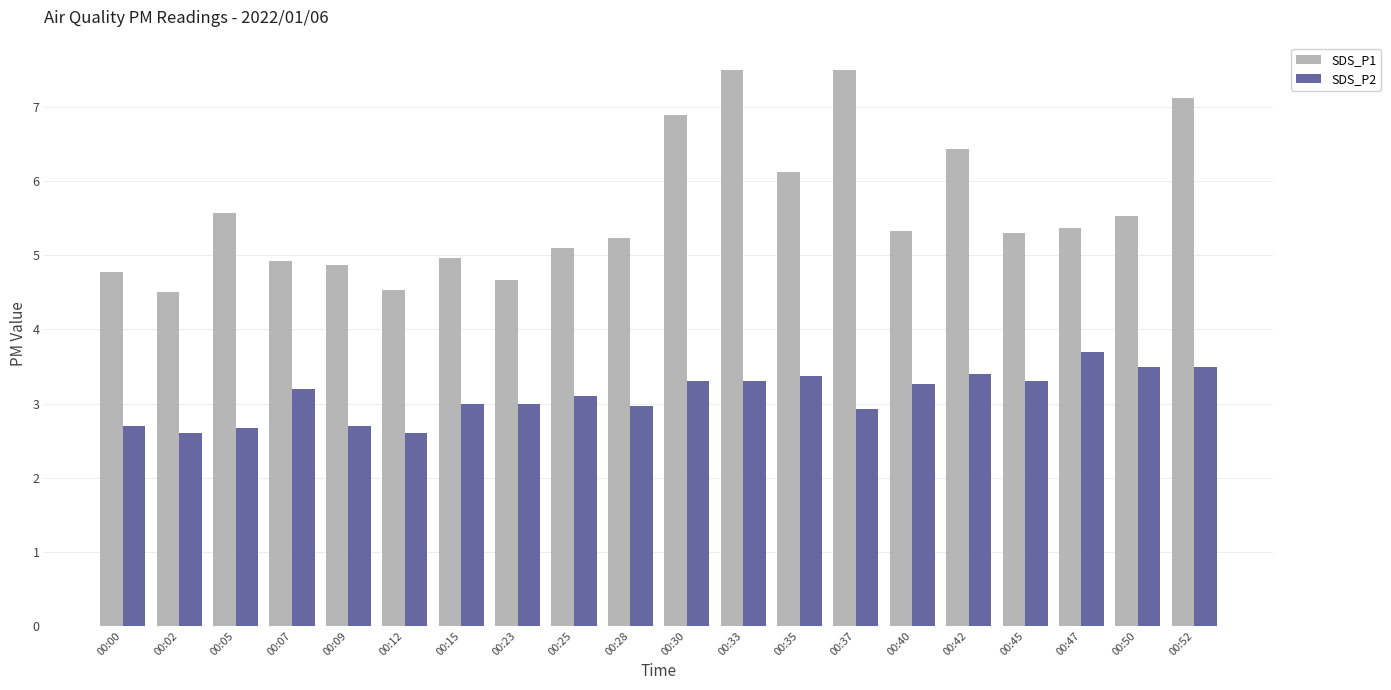

How many bars are there in each group?

2